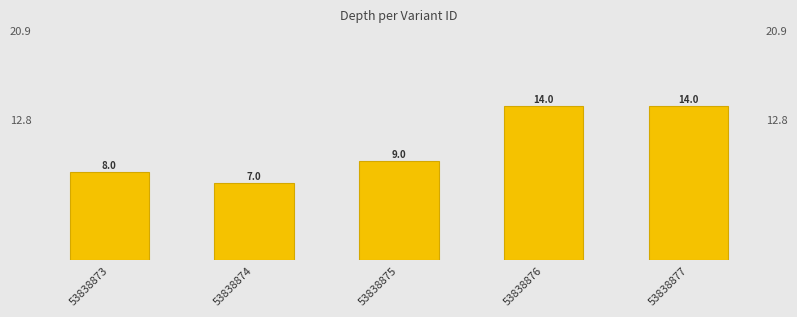

Which has a higher value, 53838873 or 53838876?

53838876